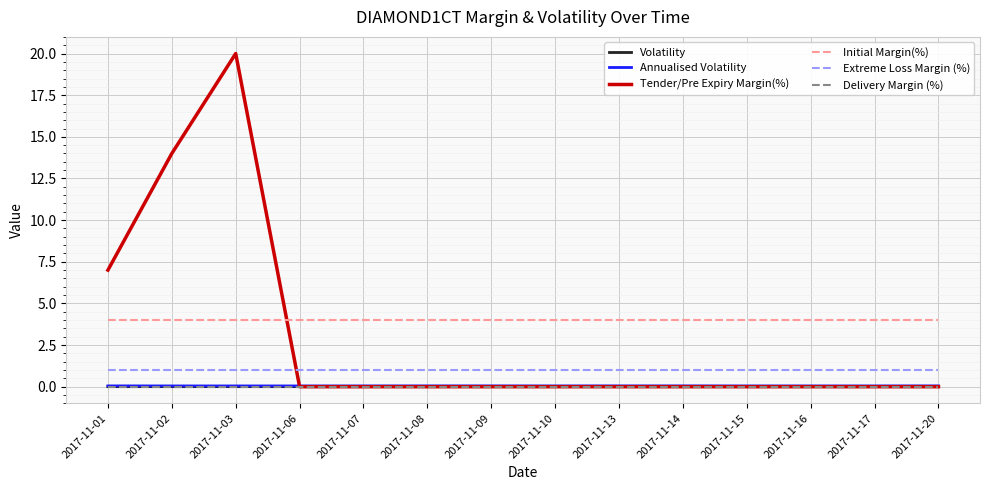

How many times do Tender/Pre Expiry Margin(%) and Initial Margin(%) cross each other?

1